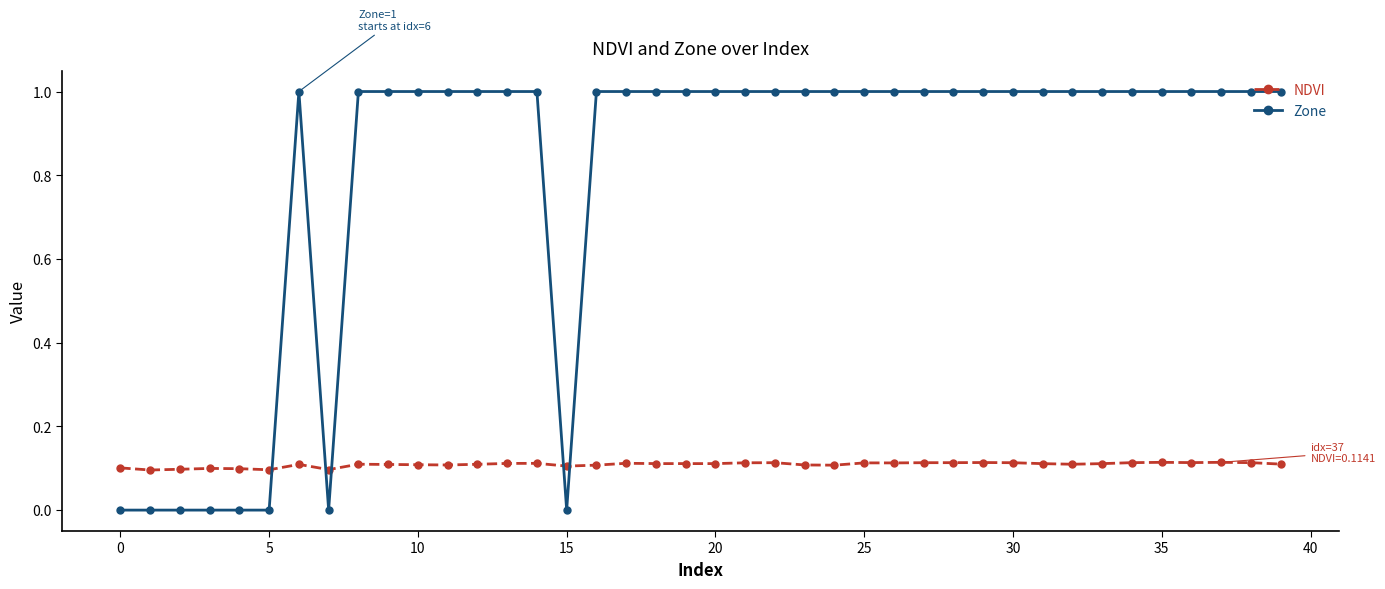

Which series has the largest total across all categories?

Zone